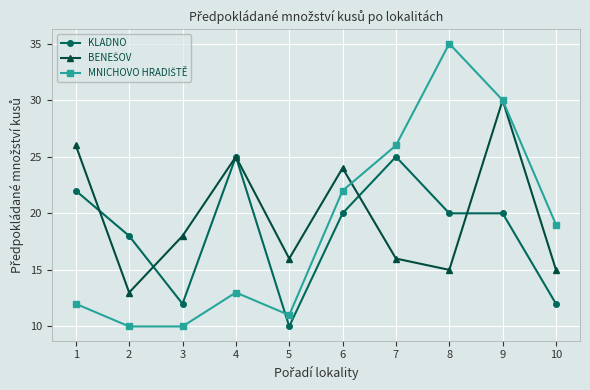

Where is the first local minimum for KLADNO?

3